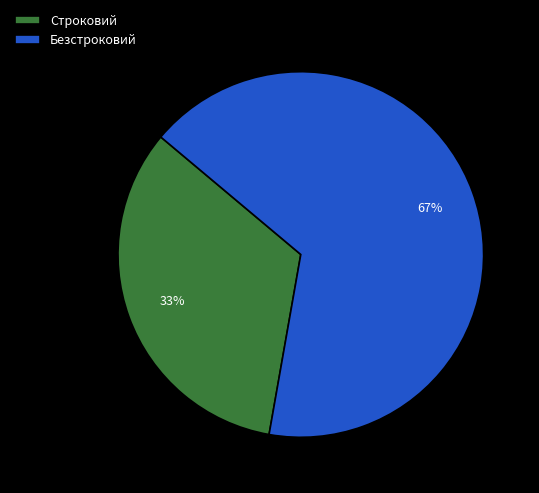

To the nearest percent, what is the average slice percentage?

50%